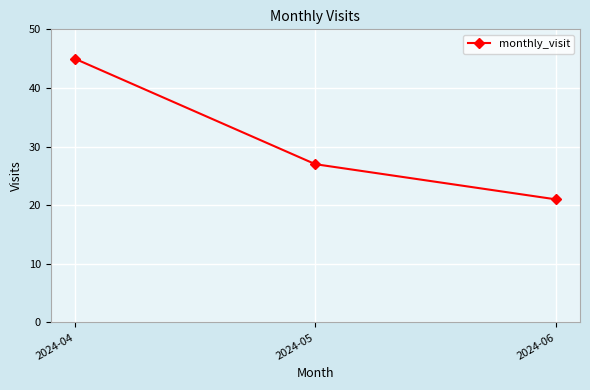

Which label corresponds to the smallest value in the chart?

2024-06